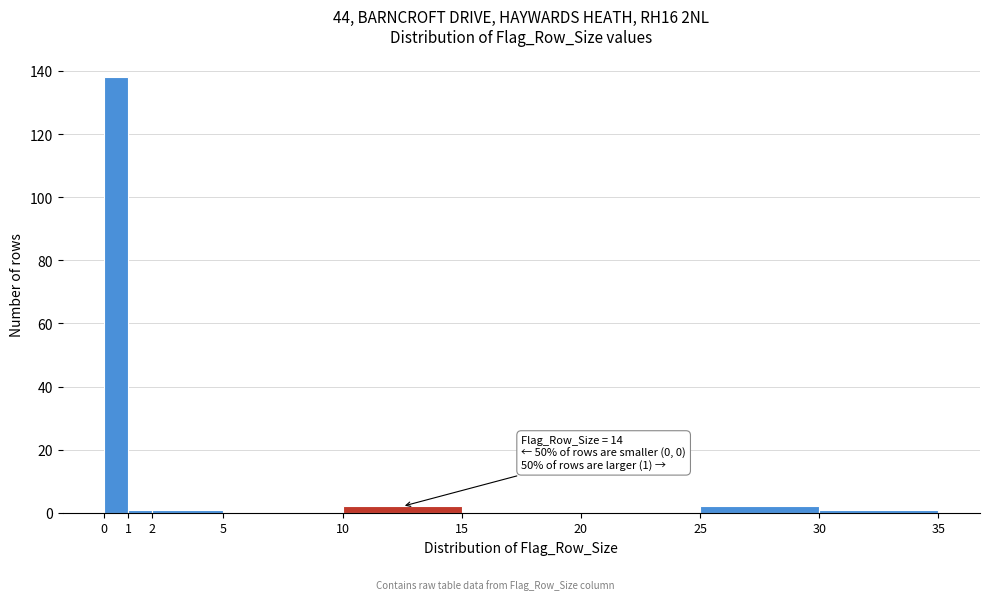

Which range on the x-axis has the tallest bar?

0 to 1